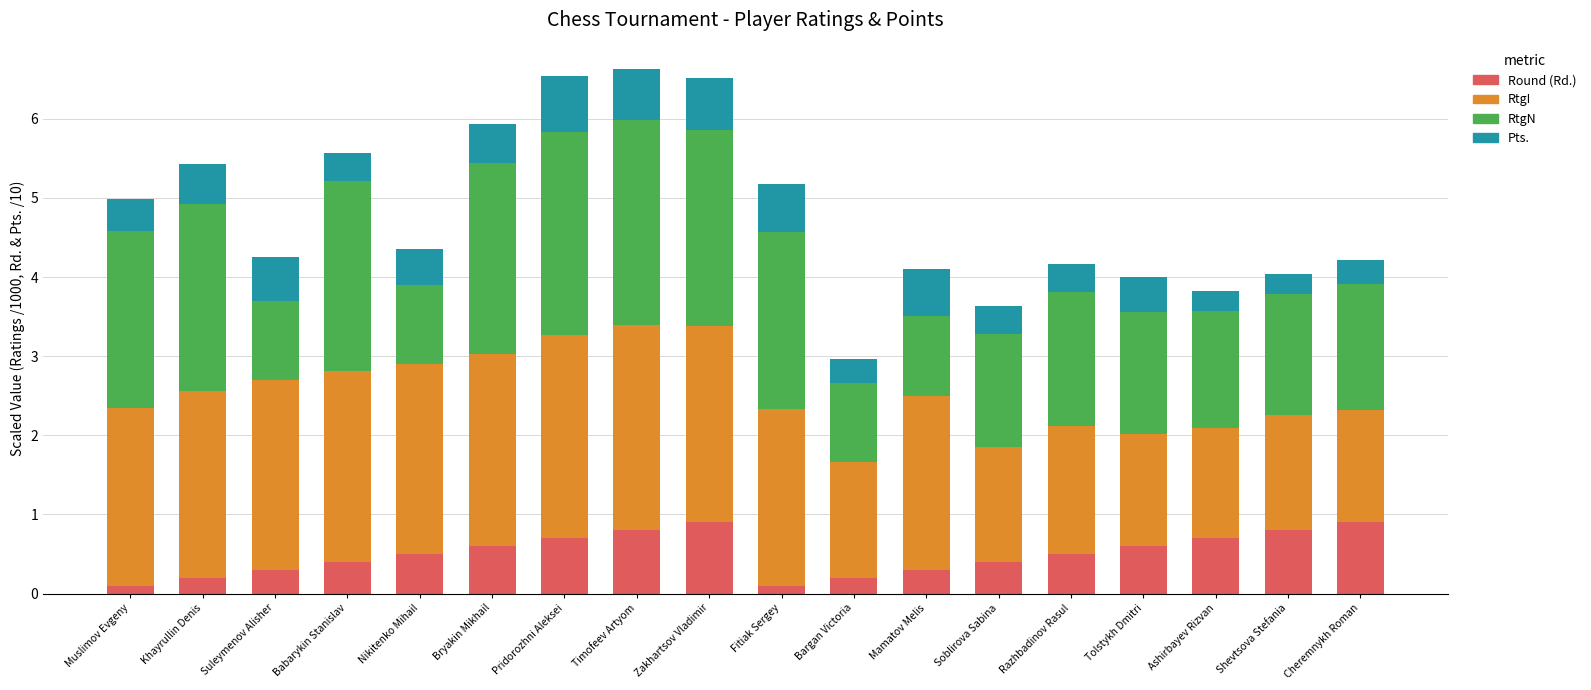

How many bars are there in total?

18